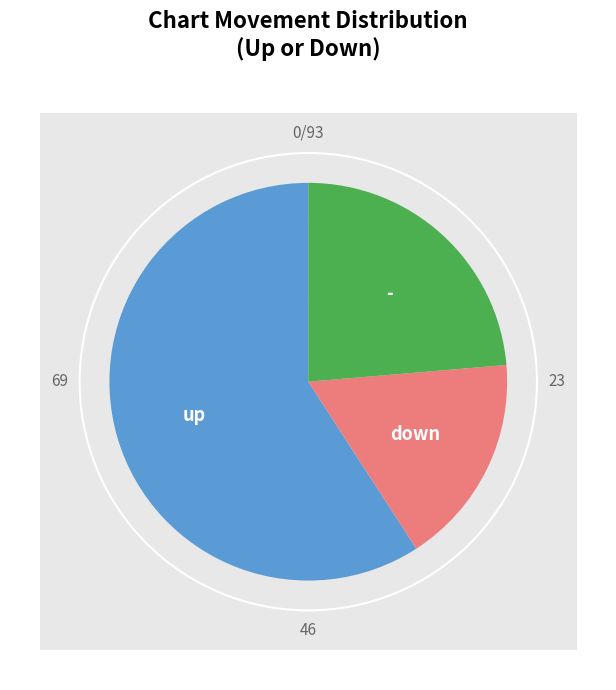

Is the sum of down and up greater than half?

Yes